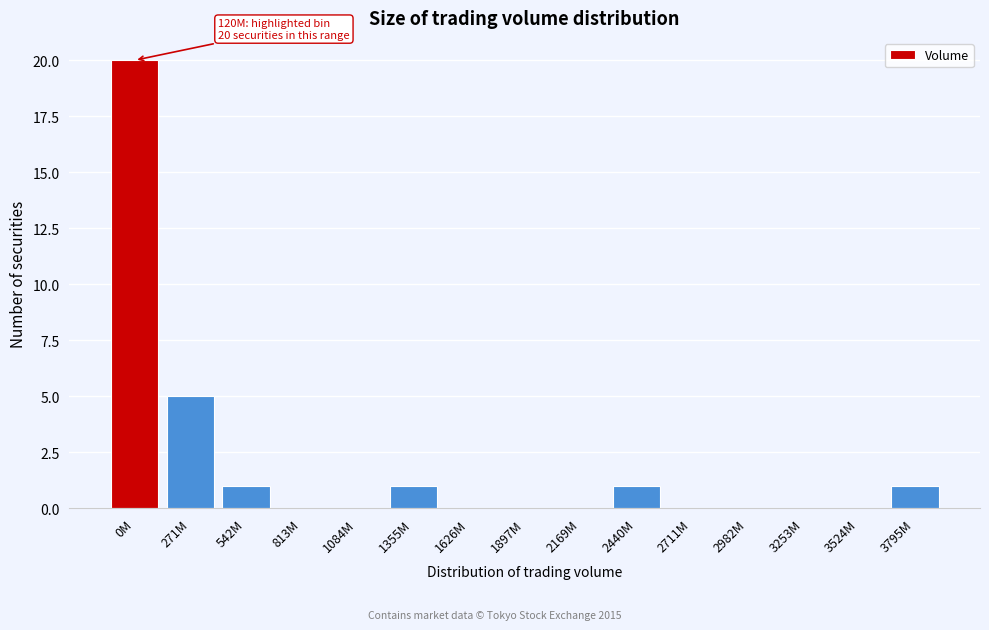

Reading left to right, transcribe all the data shown in this chart.

0M=20	271M=5	542M=1	813M=0	1084M=0	1355M=1	1626M=0	1897M=0	2169M=0	2440M=1	2711M=0	2982M=0	3253M=0	3524M=0	3795M=1